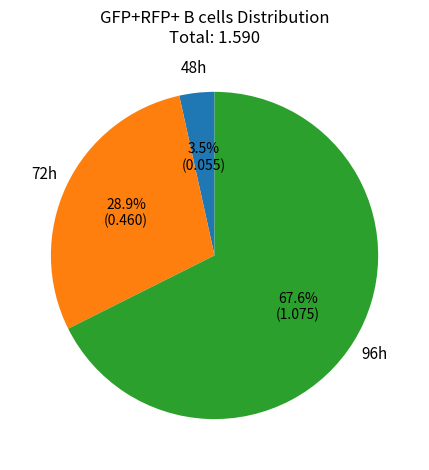

Which has a higher value, 96h or 48h?

96h